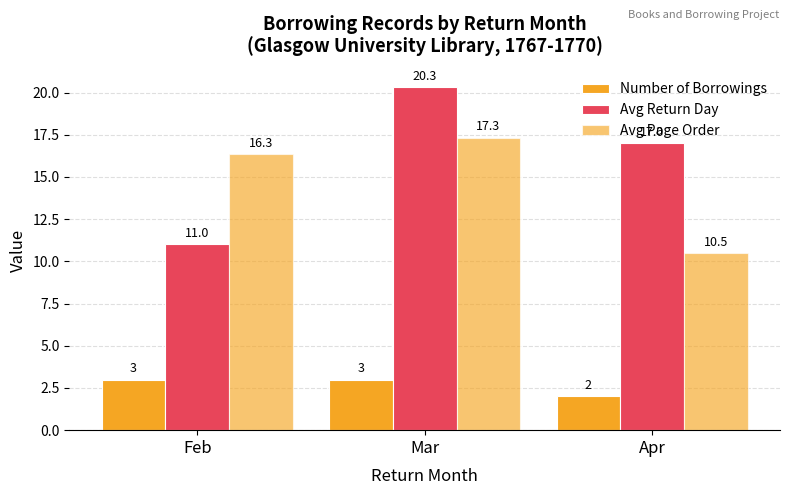

Which series has the largest total across all categories?

Avg Return Day